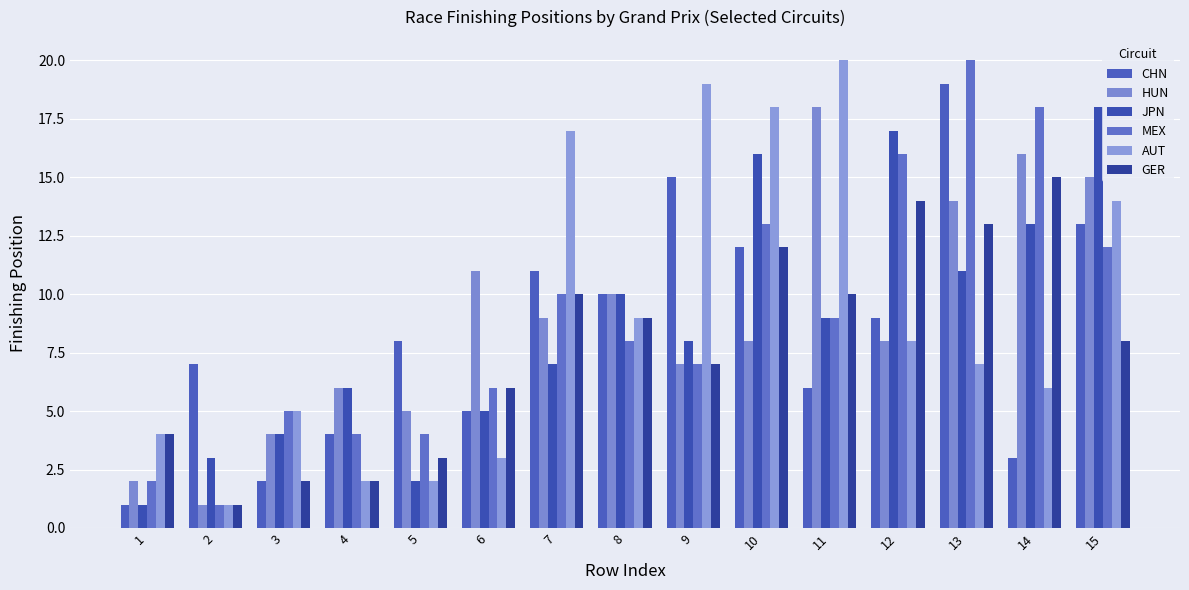

At which category is the sum across all series the highest?

13